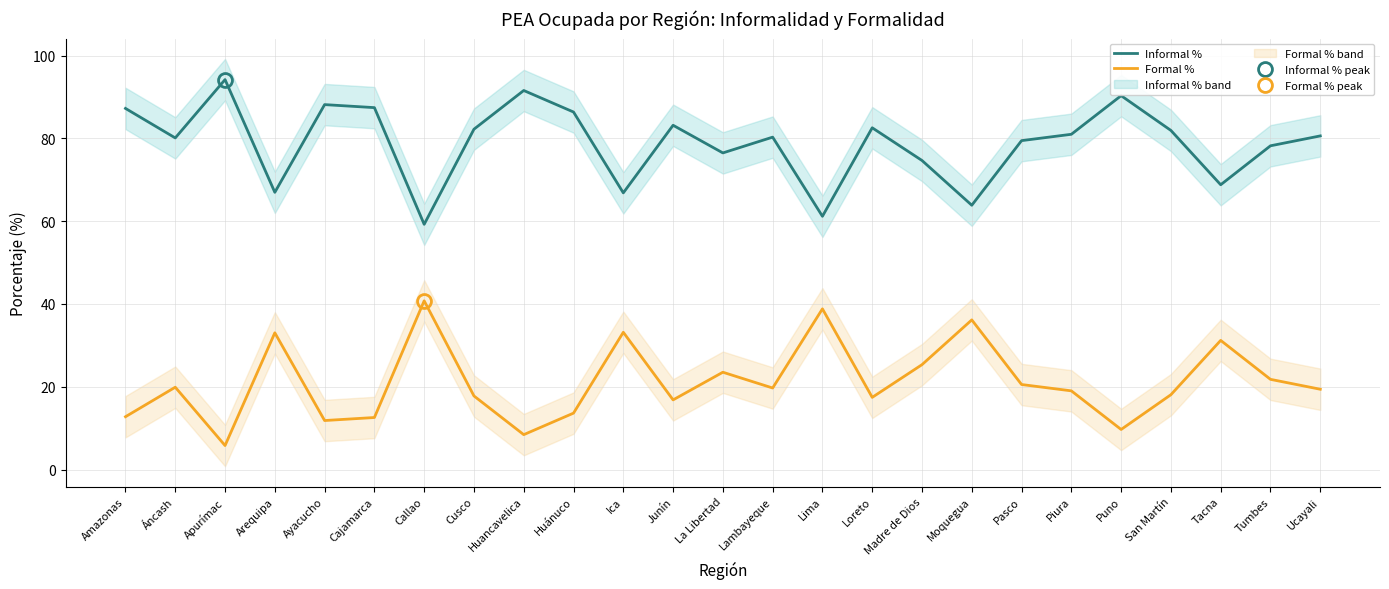

Rank the series by their maximum value, from lowest to highest.

Formal %, Informal %